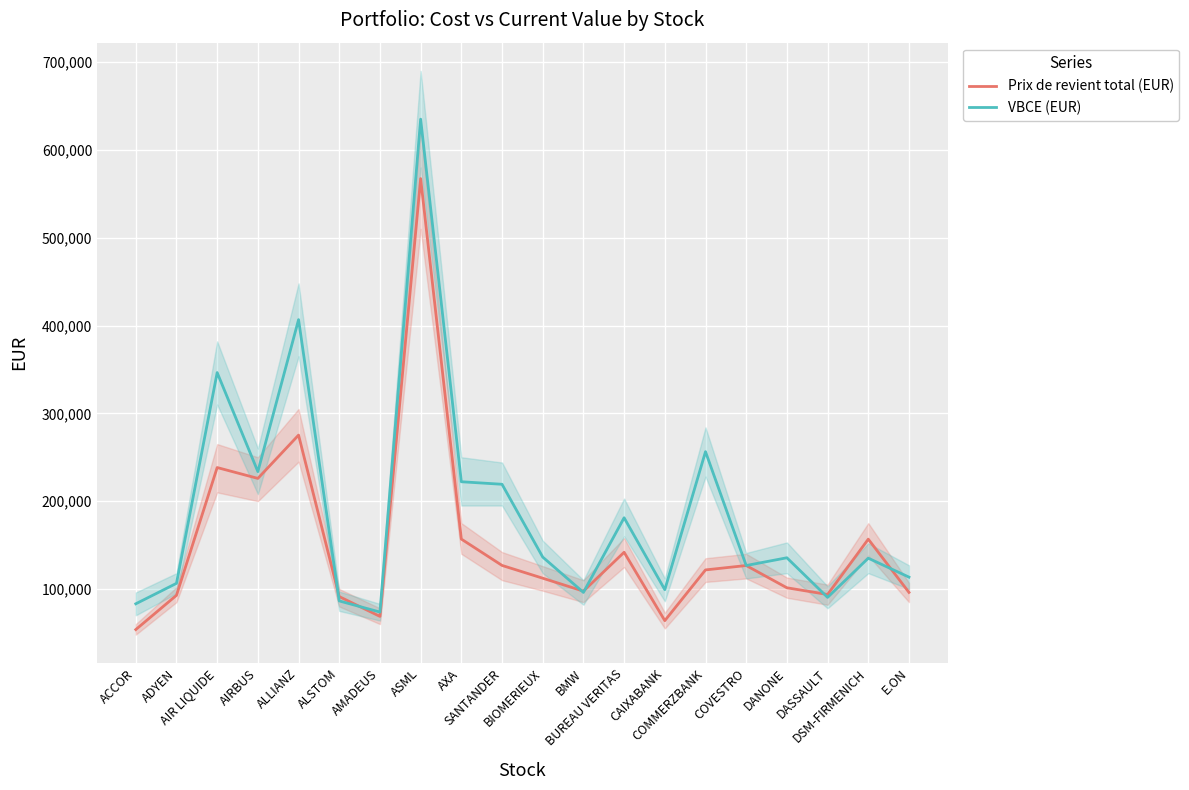

How many values in the Prix de revient total (EUR) series are below 121692?

10